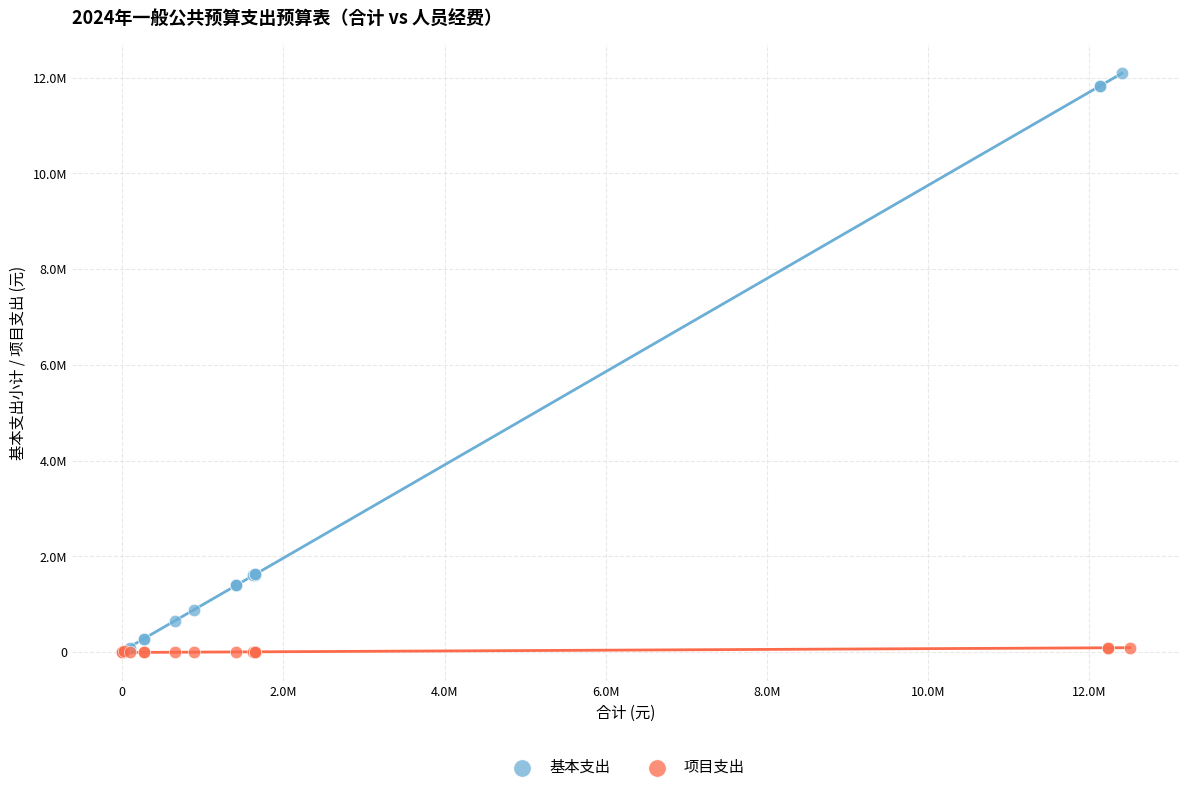

What are all the series names shown in the legend?

基本支出, 项目支出